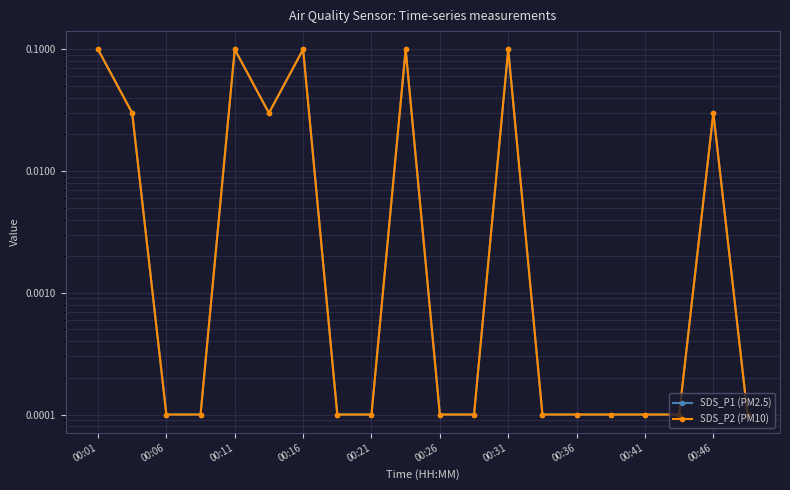

The value of SDS_P1 (PM2.5) at 00:41 is 0.0. True or false?

True